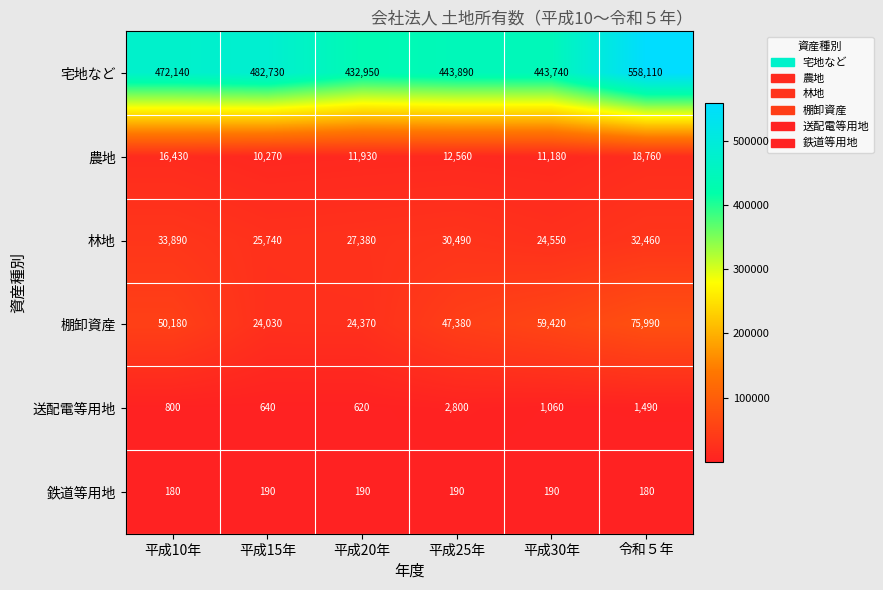

What is the maximum value shown in the chart?

558110